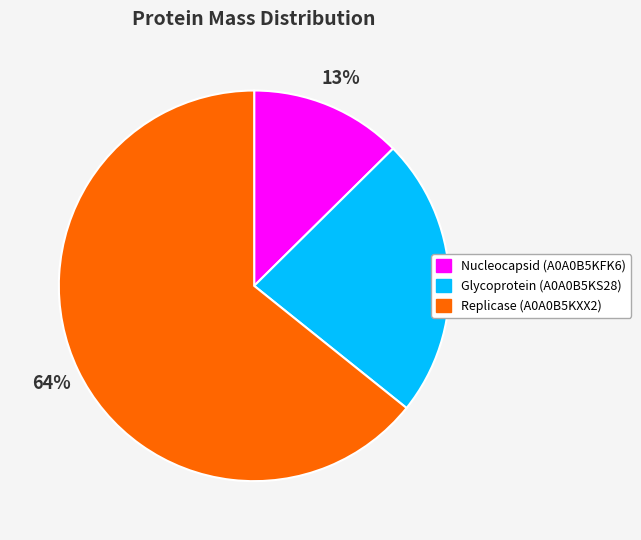

Is it true that Glycoprotein (A0A0B5KS28) is 23% of the pie?

True